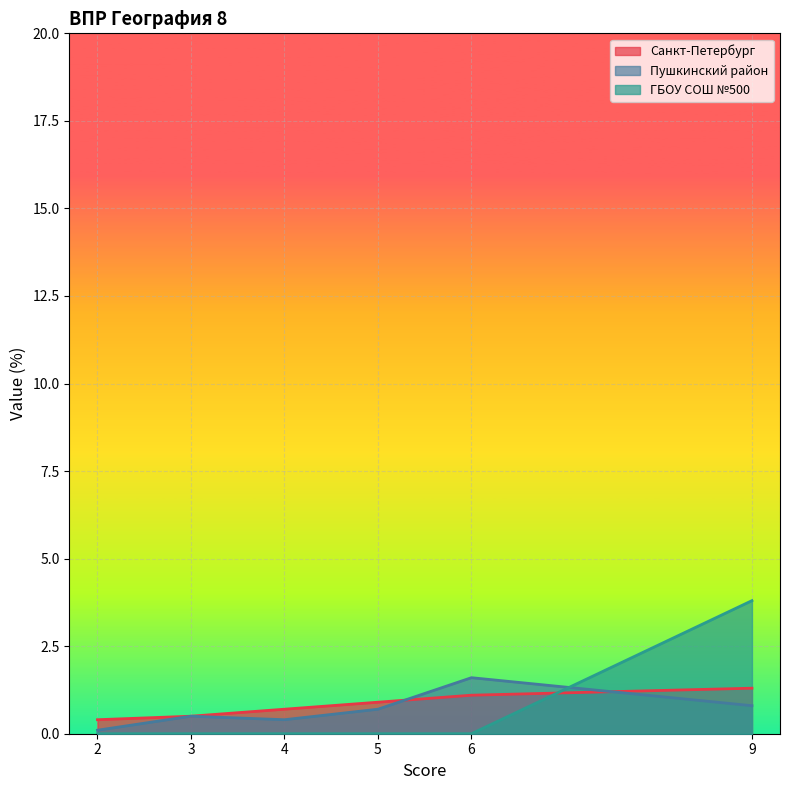

At 3, list the series in order from largest to smallest.

Санкт-Петербург, Пушкинский район, ГБОУ СОШ №500